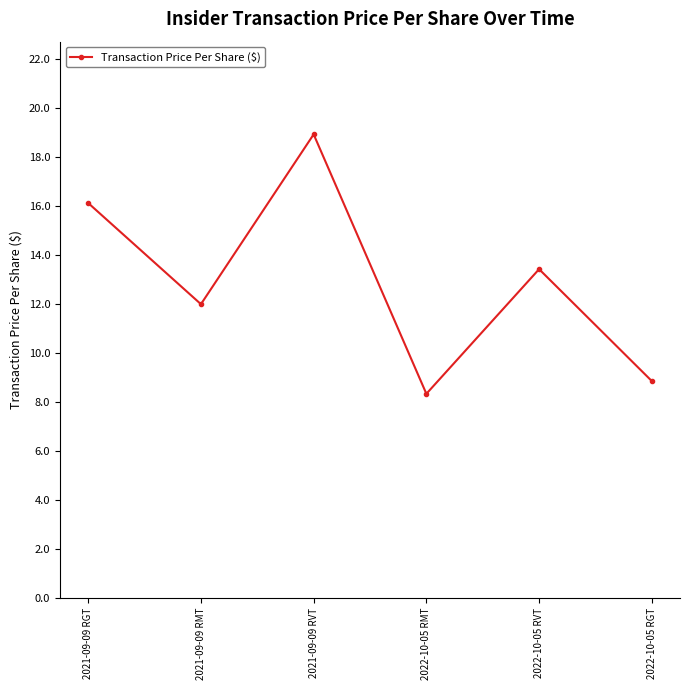

What is the label of the 4th point from the right?

2021-09-09 RVT